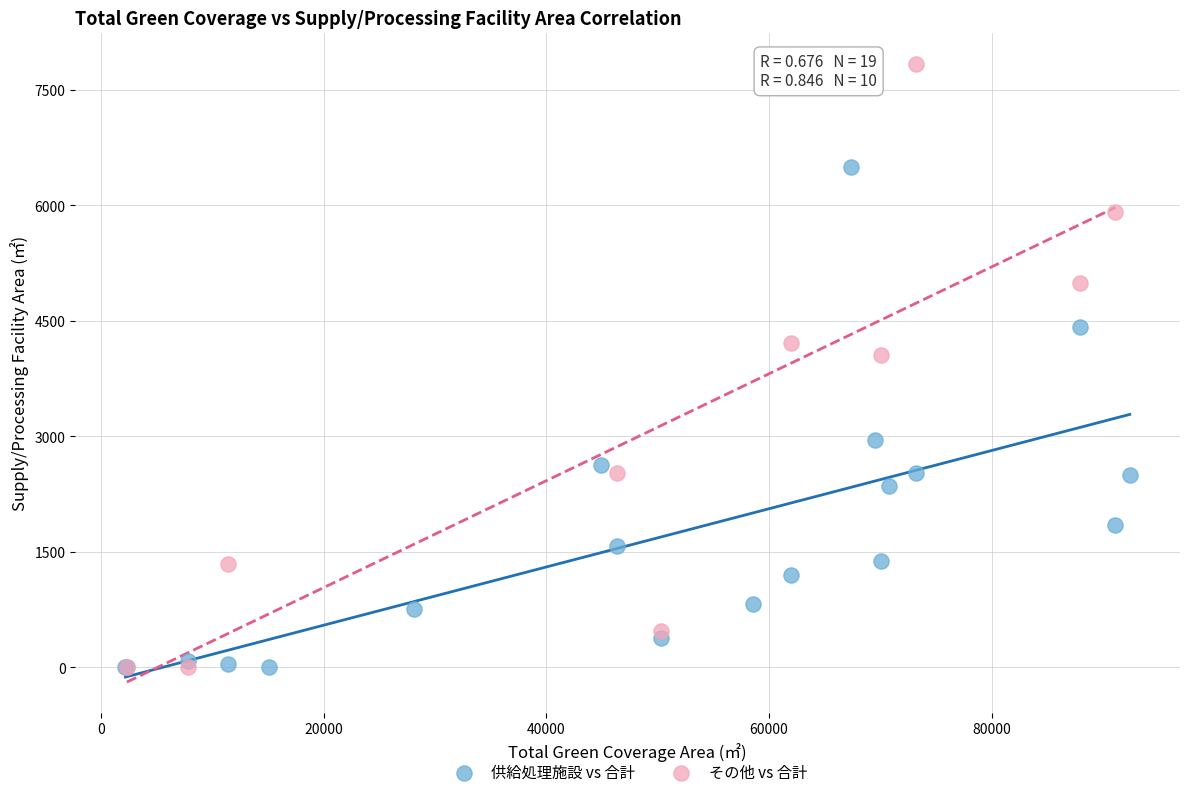

Which series reaches the maximum Y coordinate?

その他 vs 合計